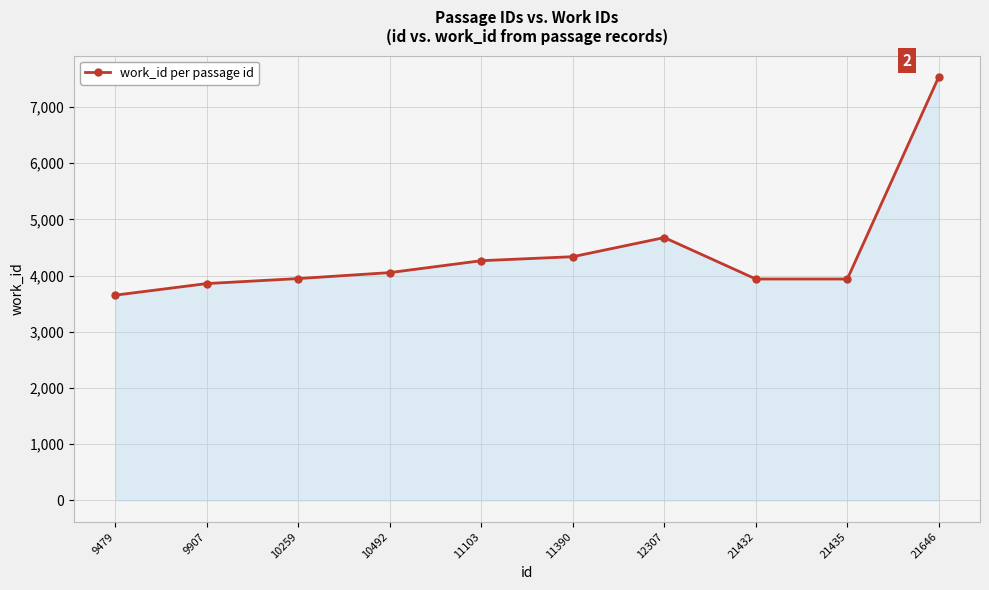

At which category does the chart reach its peak across all series?

21646